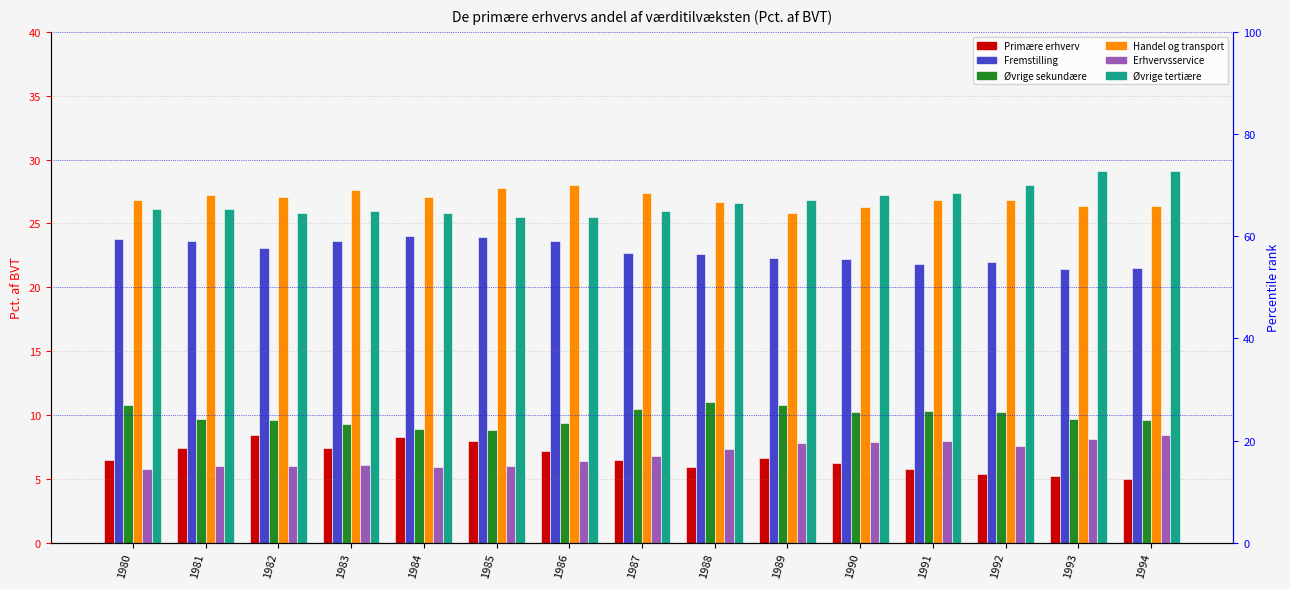

Reading right to left, list all the values displayed in this chart.

Primære erhverv: 5.0	5.2	5.4	5.8	6.2	6.6	5.9	6.5	7.2	8.0	8.3	7.4	8.4	7.4	6.5
Fremstilling: 21.5	21.4	22.0	21.8	22.2	22.3	22.6	22.7	23.6	23.9	24.0	23.6	23.1	23.6	23.8
Øvrige sekundære: 9.6	9.7	10.2	10.3	10.2	10.8	11.0	10.5	9.4	8.8	8.9	9.3	9.6	9.7	10.8
Handel og transport: 26.4	26.4	26.8	26.8	26.3	25.8	26.7	27.4	28.0	27.8	27.1	27.6	27.1	27.2	26.8
Erhvervsservice: 8.4	8.1	7.6	8.0	7.9	7.8	7.3	6.8	6.4	6.0	5.9	6.1	6.0	6.0	5.8
Øvrige tertiære: 29.1	29.1	28.0	27.4	27.2	26.8	26.6	26.0	25.5	25.5	25.8	26.0	25.8	26.1	26.1